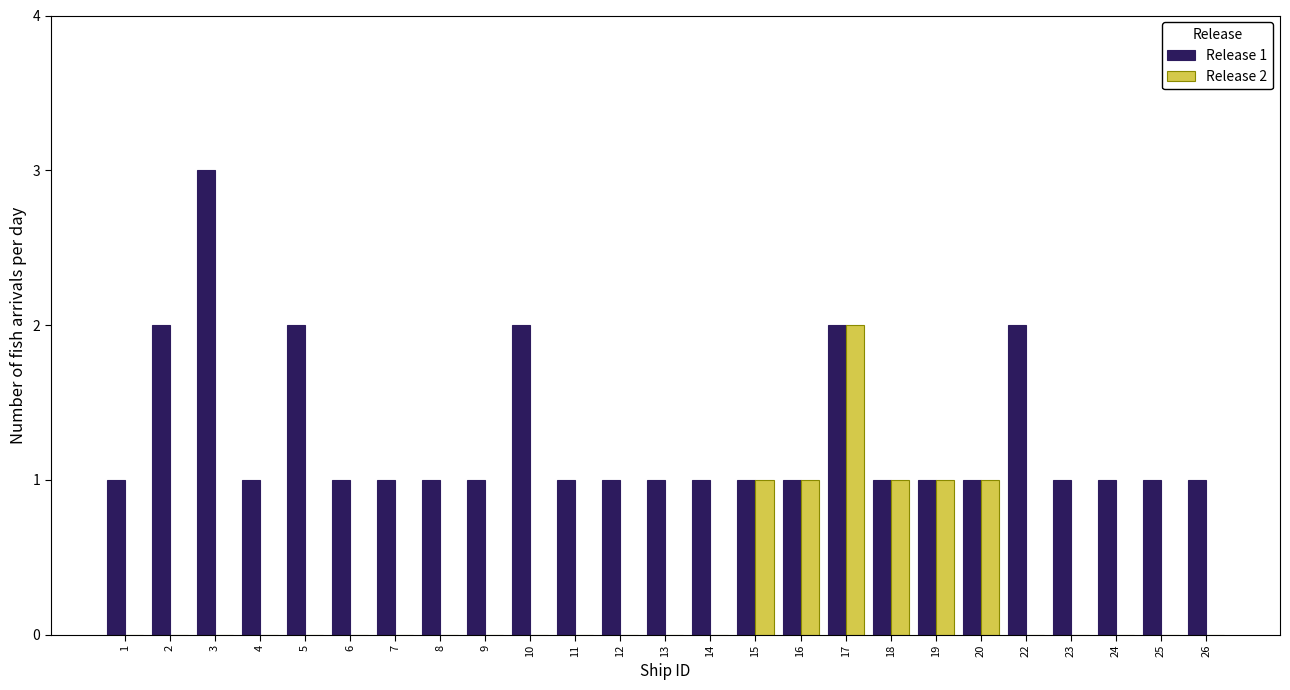

Which series has the largest total across all categories?

Release 1